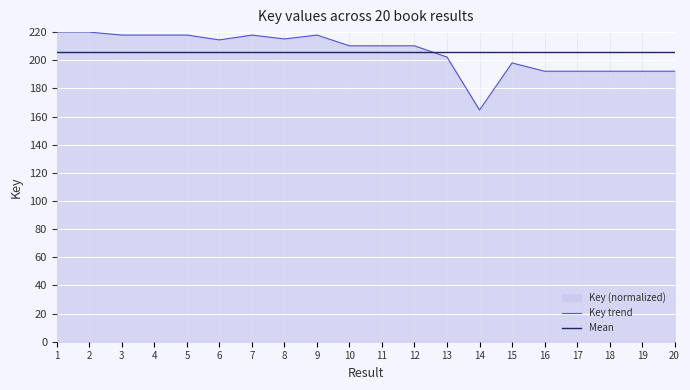

Reading right to left, transcribe all the data shown in this chart.

20=192.2	19=192.2	18=192.2	17=192.2	16=192.2	15=198.1	14=164.6	13=202.3	12=210.3	11=210.3	10=210.3	9=217.9	8=215.2	7=217.9	6=214.5	5=217.9	4=217.9	3=217.9	2=220.0	1=220.0